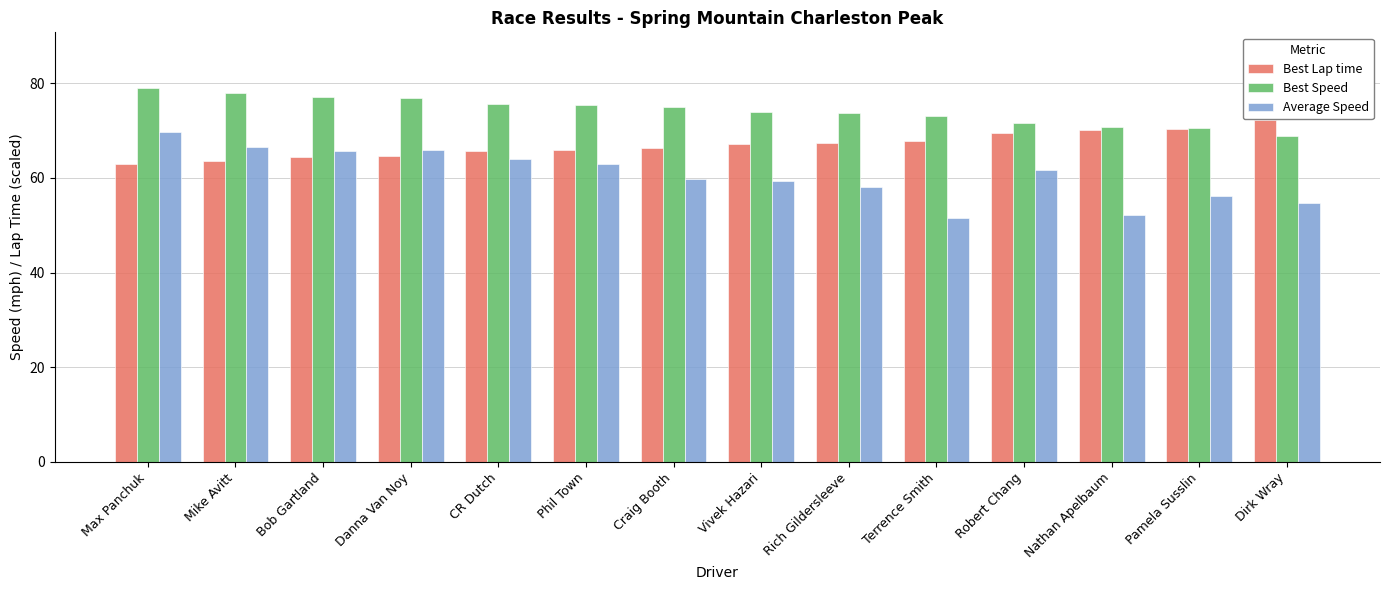

What is the maximum value shown in the chart?

78.9